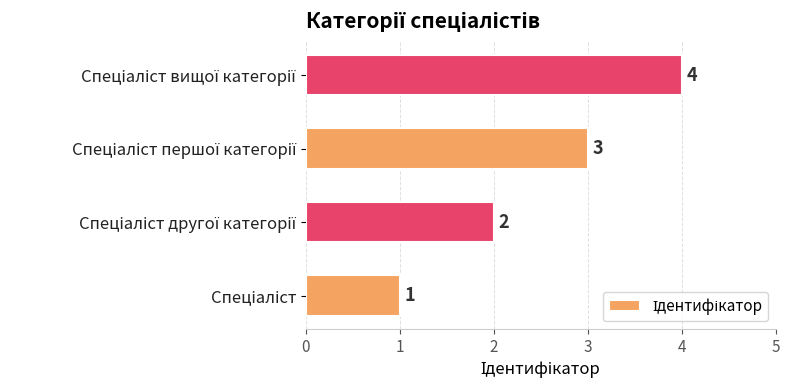

How many bars are there in total?

4